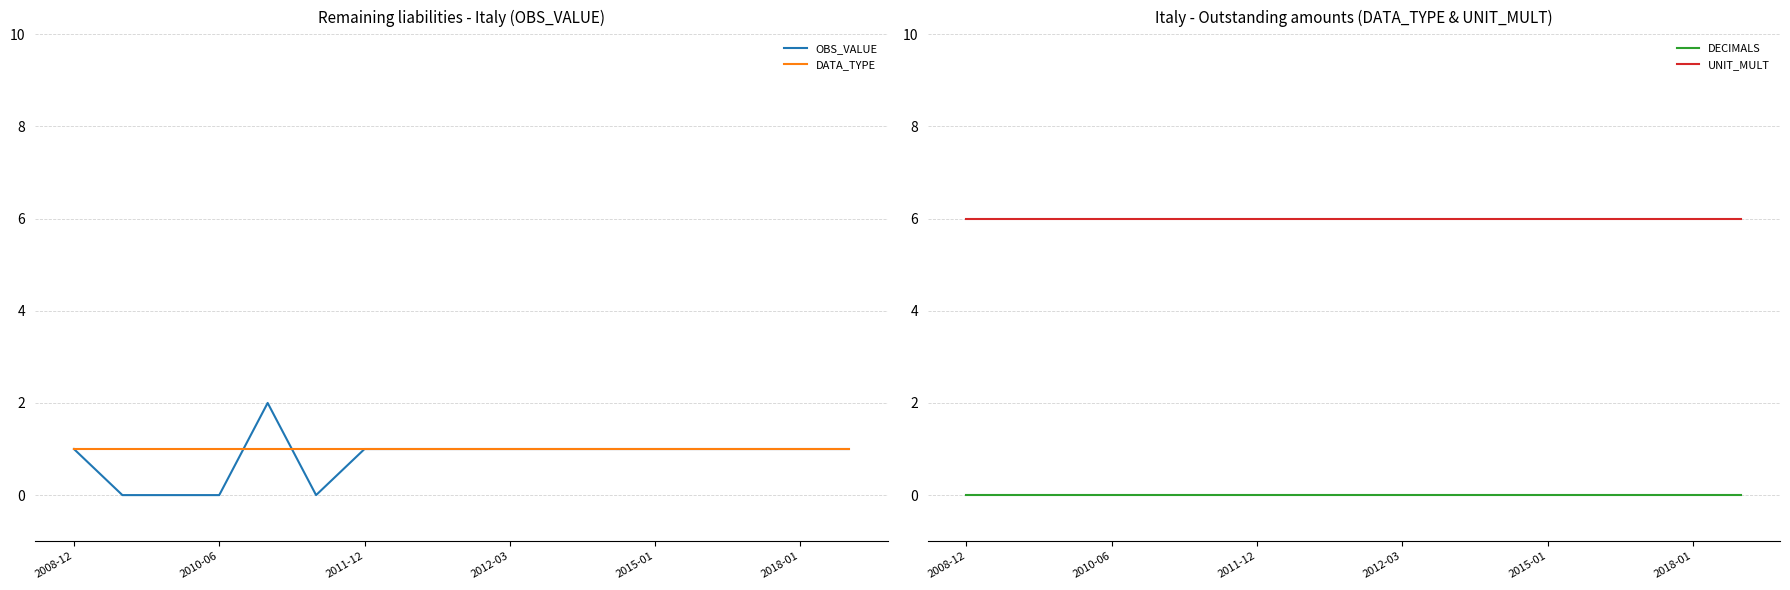

The value of DATA_TYPE at 2011-12 is 0. True or false?

False